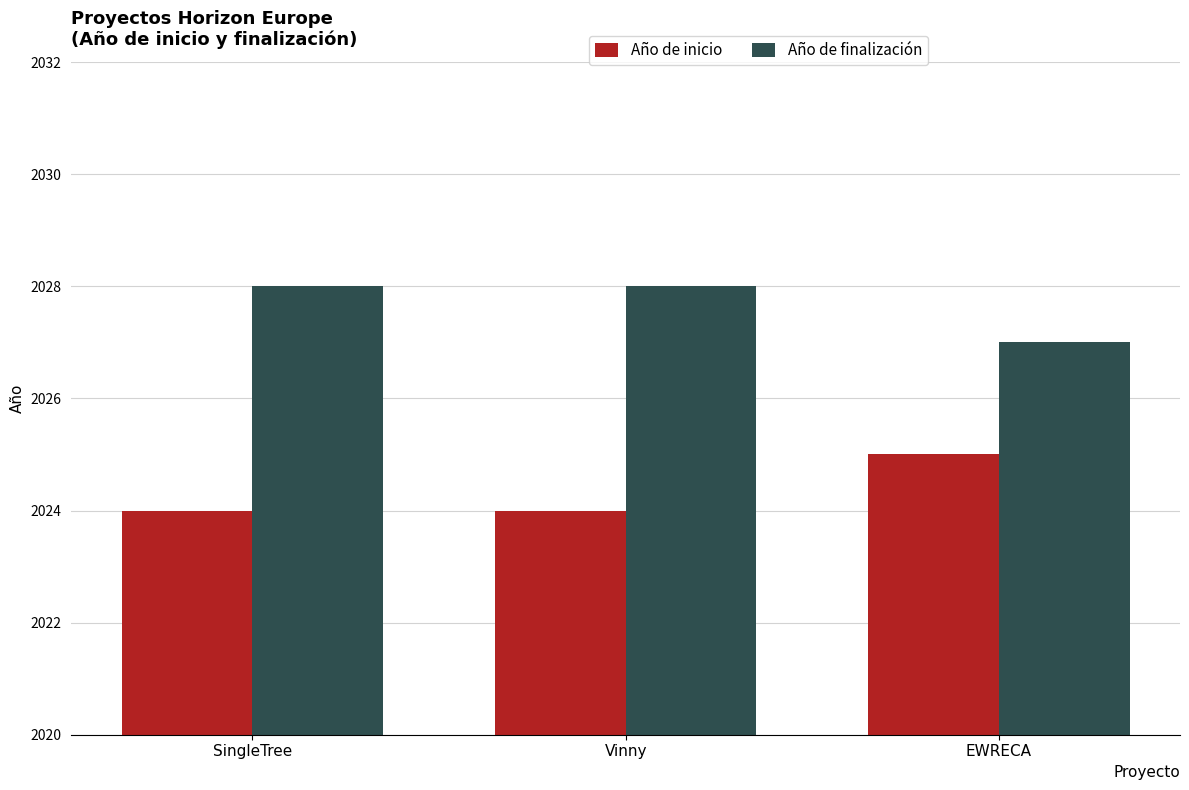

At which label is Año de finalización closest to 2027?

EWRECA